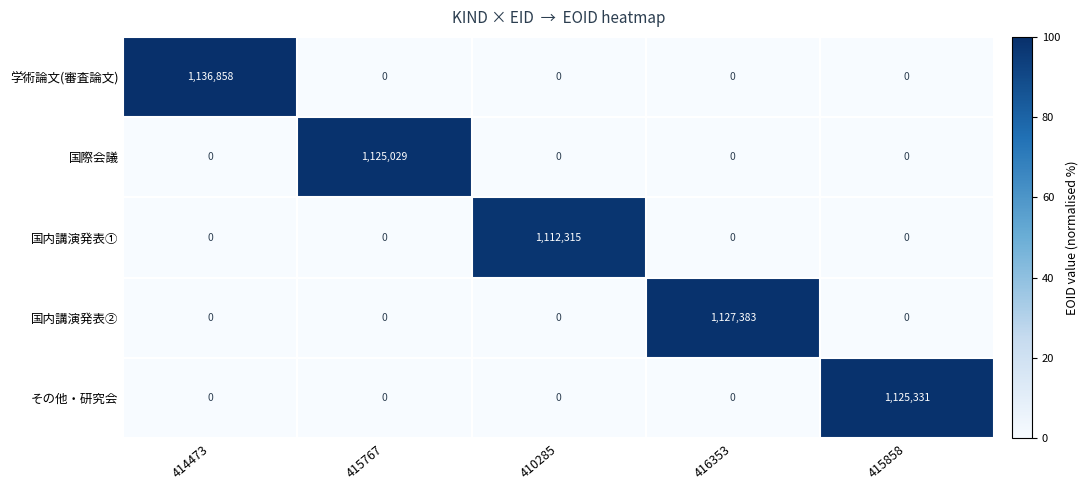

What is the sum of all 学術論文(審査論文) values?

1136858